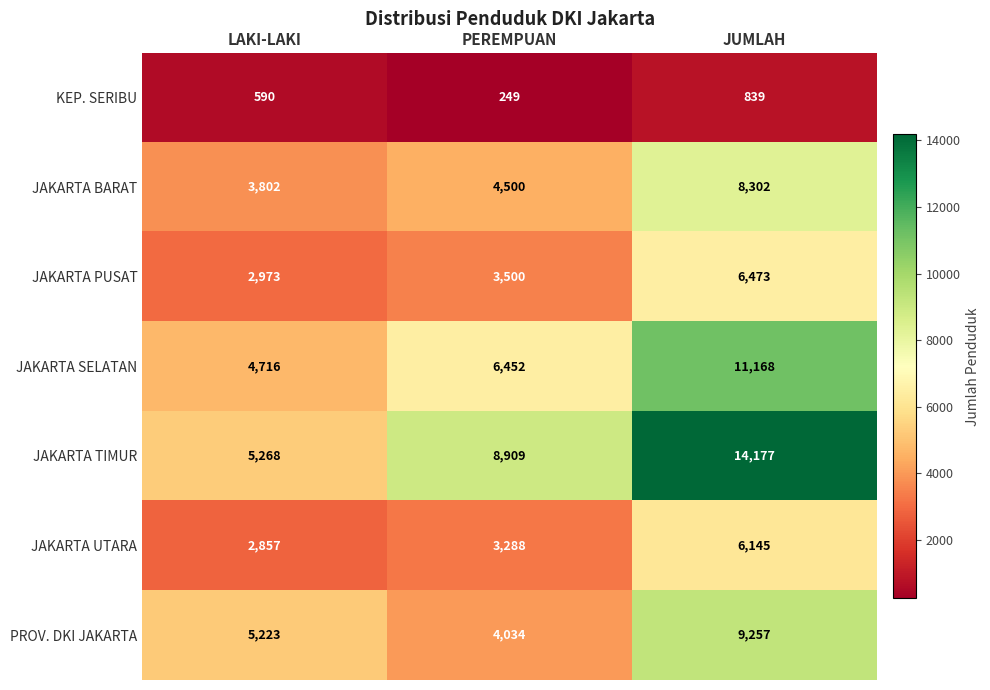

Count the number of categories in the chart.

3